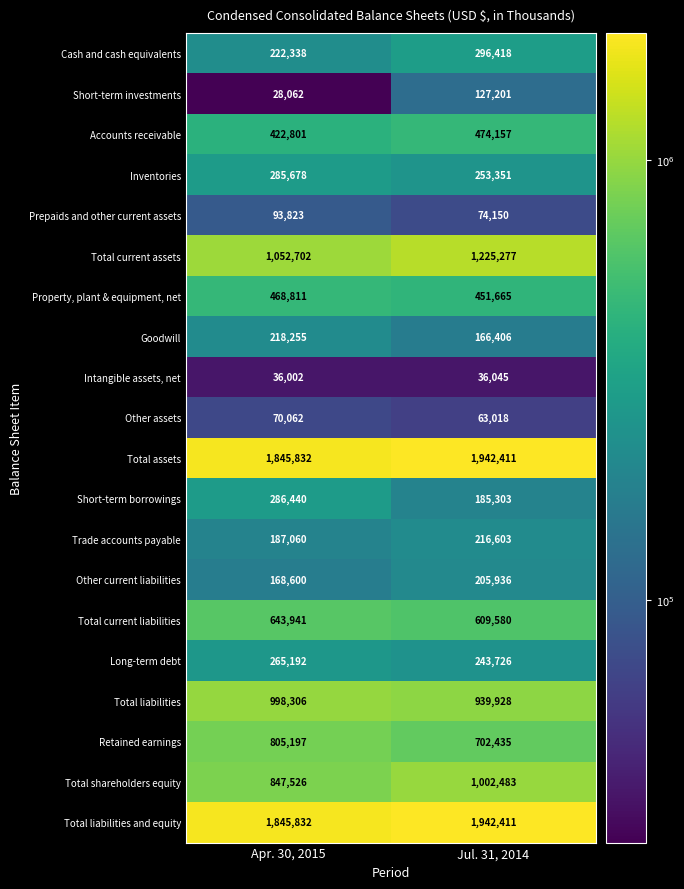

List the labels in order of Inventories value, smallest first.

Jul. 31, 2014, Apr. 30, 2015